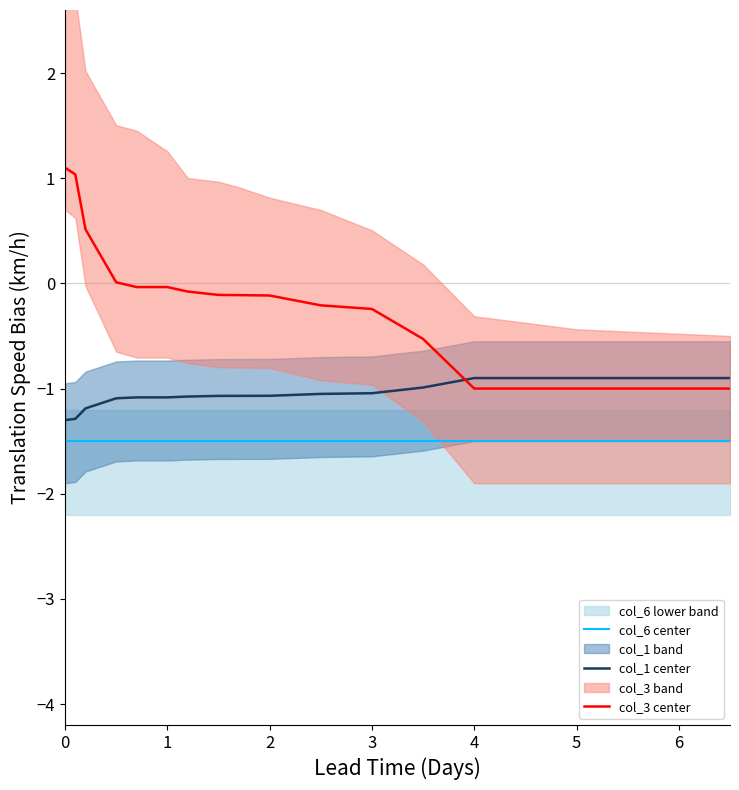

List the series in order of their peak value, highest first.

col_3 center, col_1 center, col_6 center